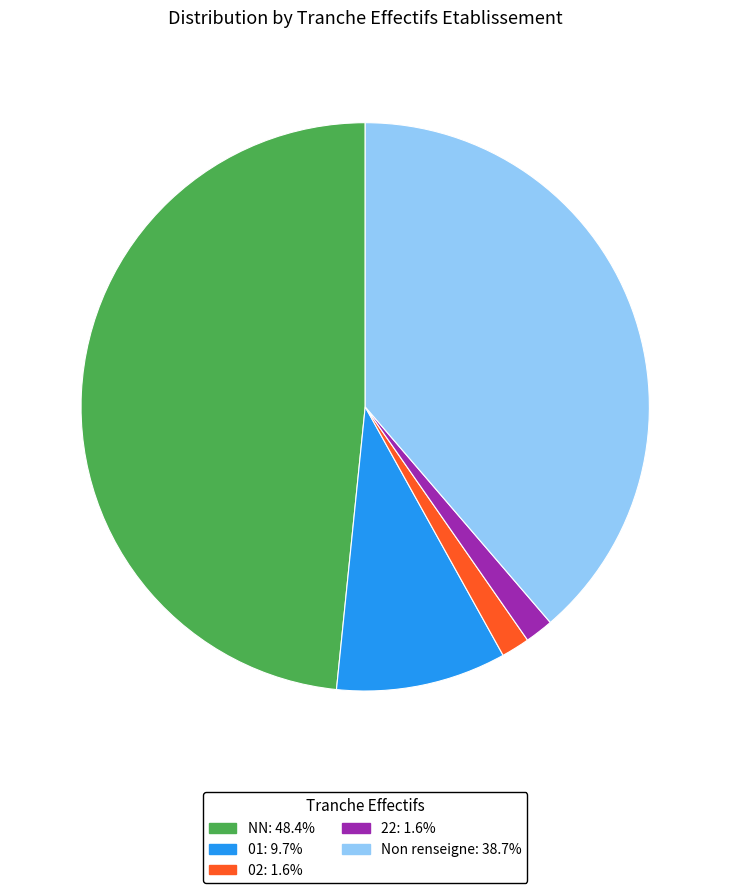

Does any single category account for the majority?

No